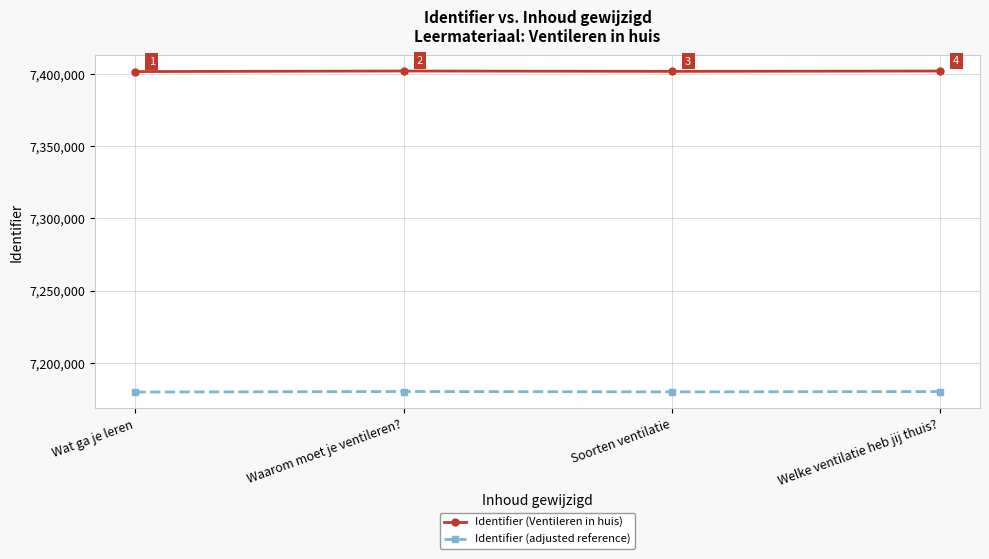

List the series in order of their overall mean, lowest first.

Identifier (adjusted reference), Identifier (Ventileren in huis)